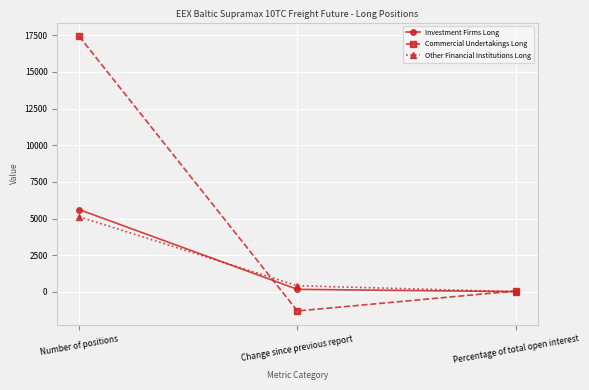

Reading right to left, list all the values displayed in this chart.

Investment Firms Long: Percentage of total open interest=19.9	Change since previous report=174.4	Number of positions=5611.8
Commercial Undertakings Long: Percentage of total open interest=61.9	Change since previous report=-1299.4	Number of positions=17423.2
Other Financial Institutions Long: Percentage of total open interest=18.2	Change since previous report=418.7	Number of positions=5120.4